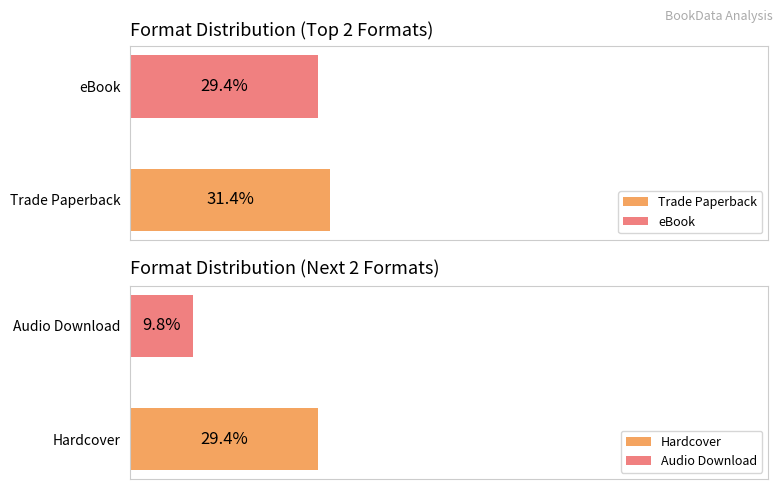

What is the label of the 2nd bar from the left?

eBook